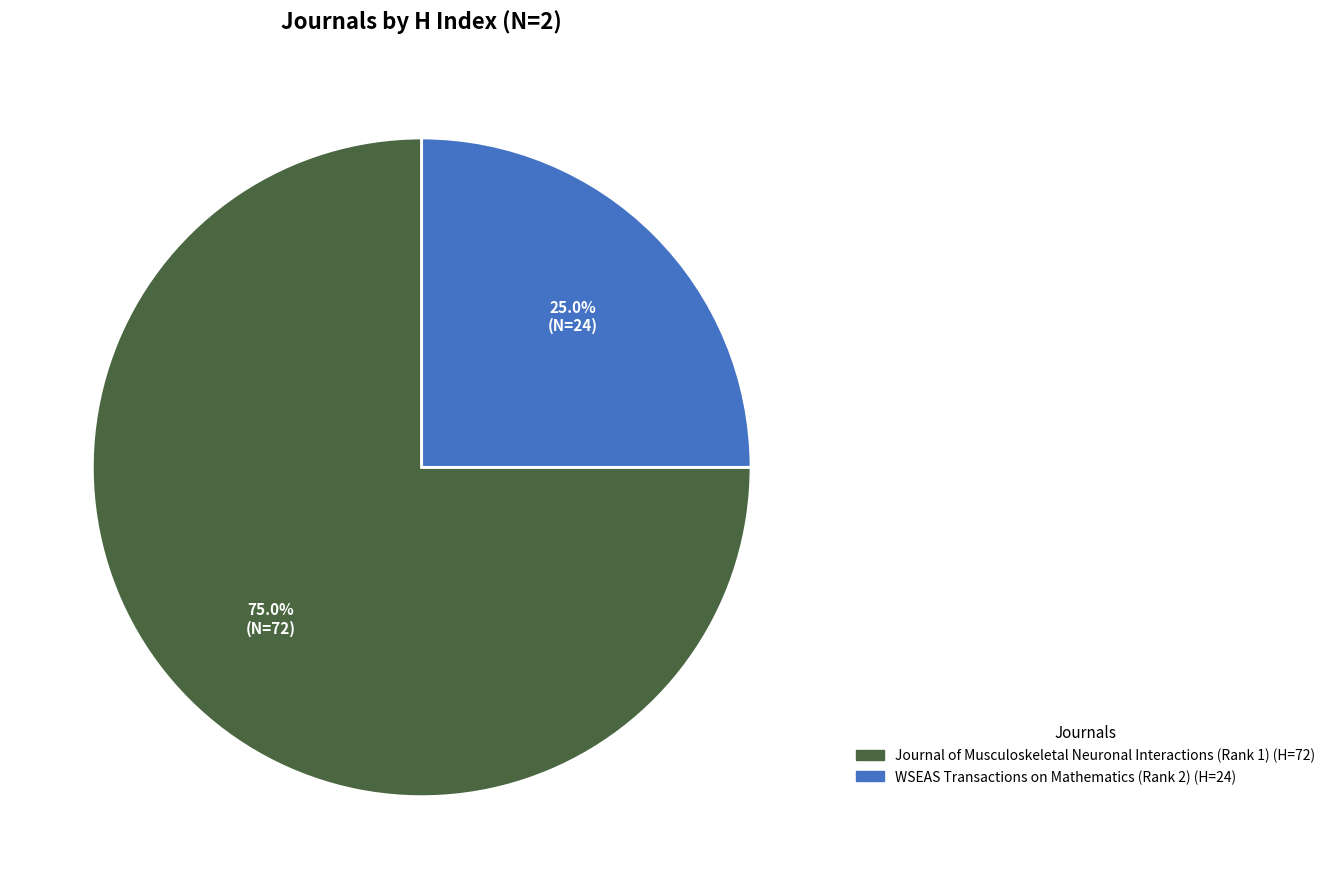

What percentage is the Journal of Musculoskeletal Neuronal Interactions (Rank 1) slice, to the nearest percent?

75%